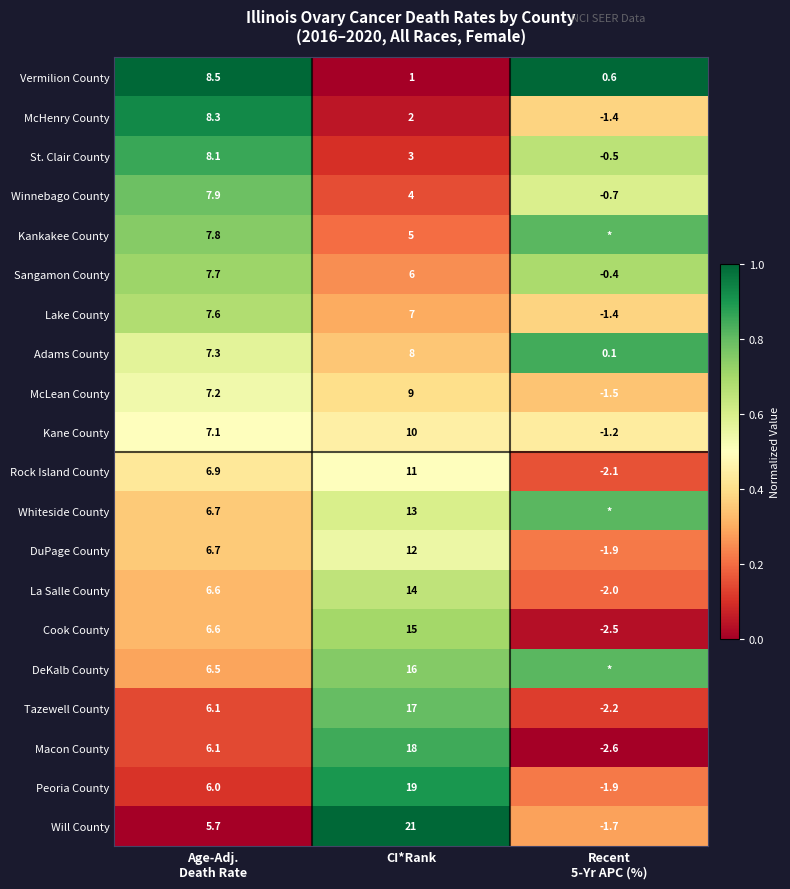

How many categories are shown in the chart?

3